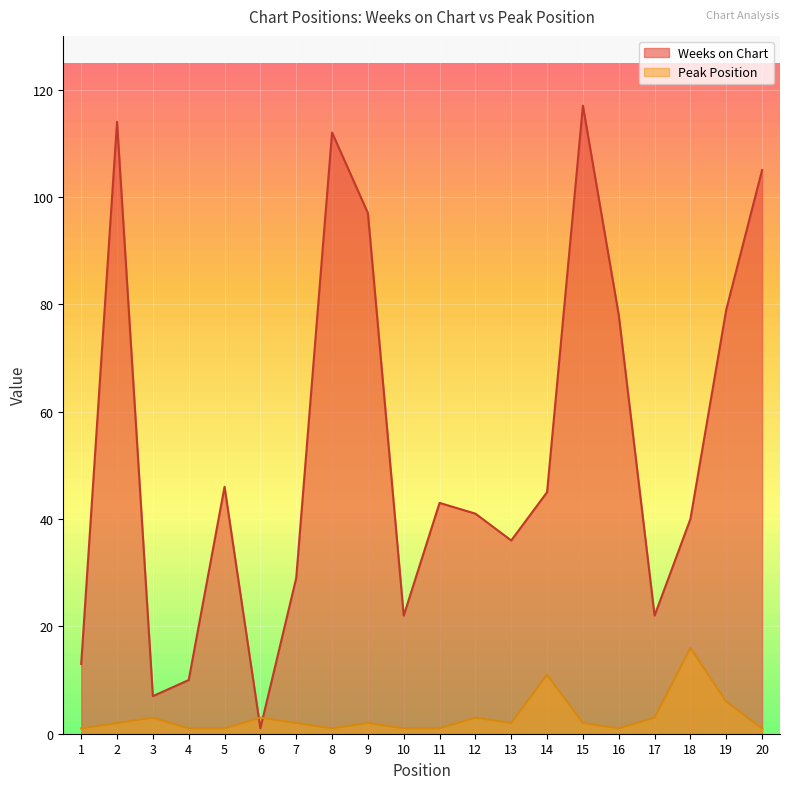

Between 14 and 19, which is larger?

19